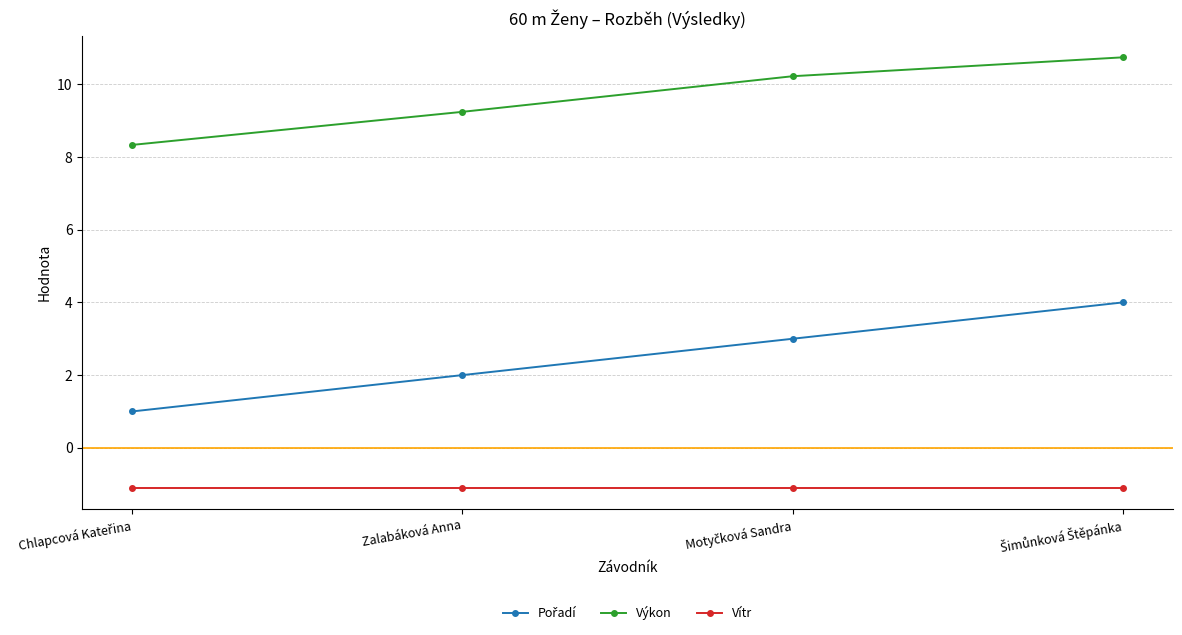

What is the lowest value of the Vítr series?

-1.1